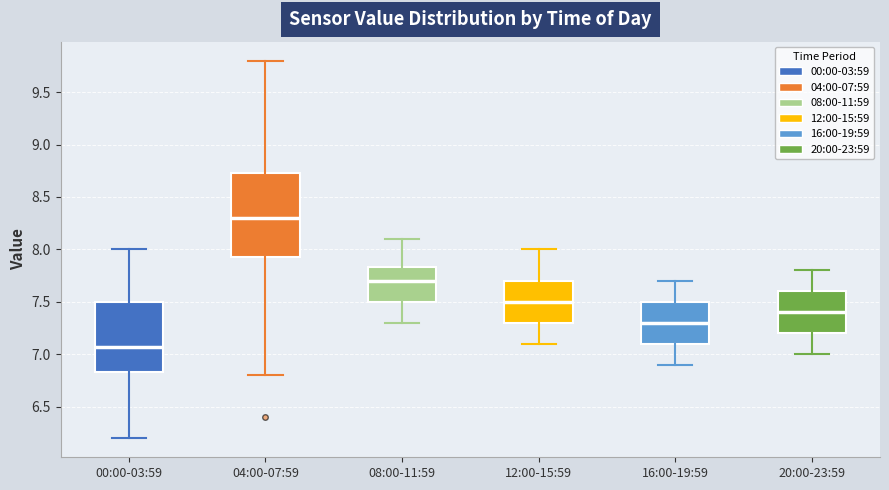

Where does the lower whisker of the box for 00:00-03:59 end on the y-axis? The values are not printed on the chart, so give them approximately, as read against the axis.

6.20